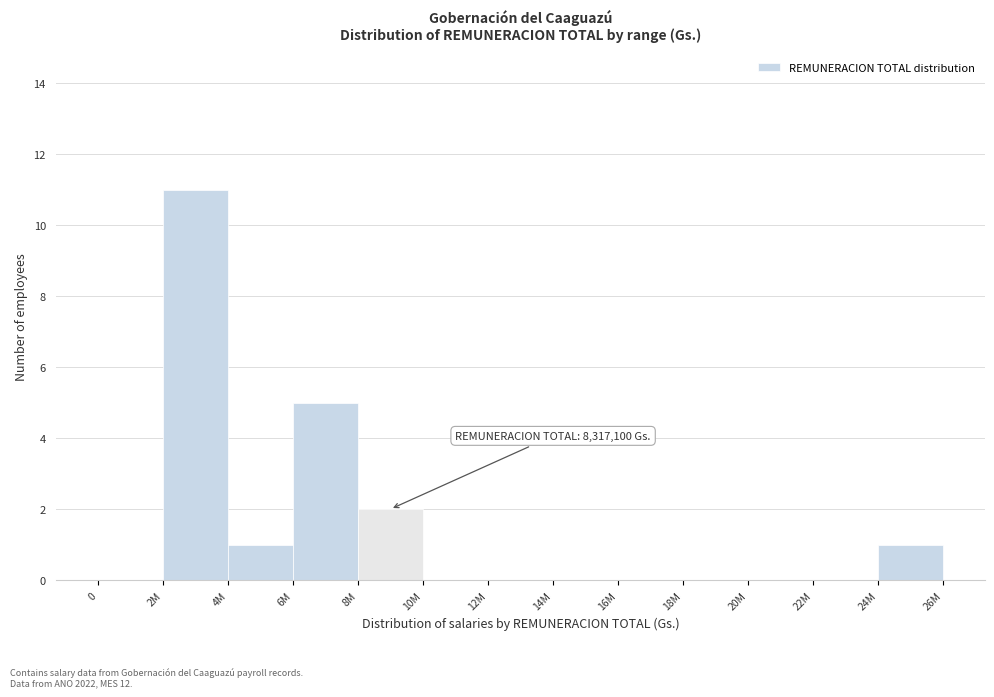

Reading left to right, list all the values displayed in this chart.

0=0	2M=11	4M=1	6M=5	8M=2	10M=0	12M=0	14M=0	16M=0	18M=0	20M=0	22M=0	24M=1